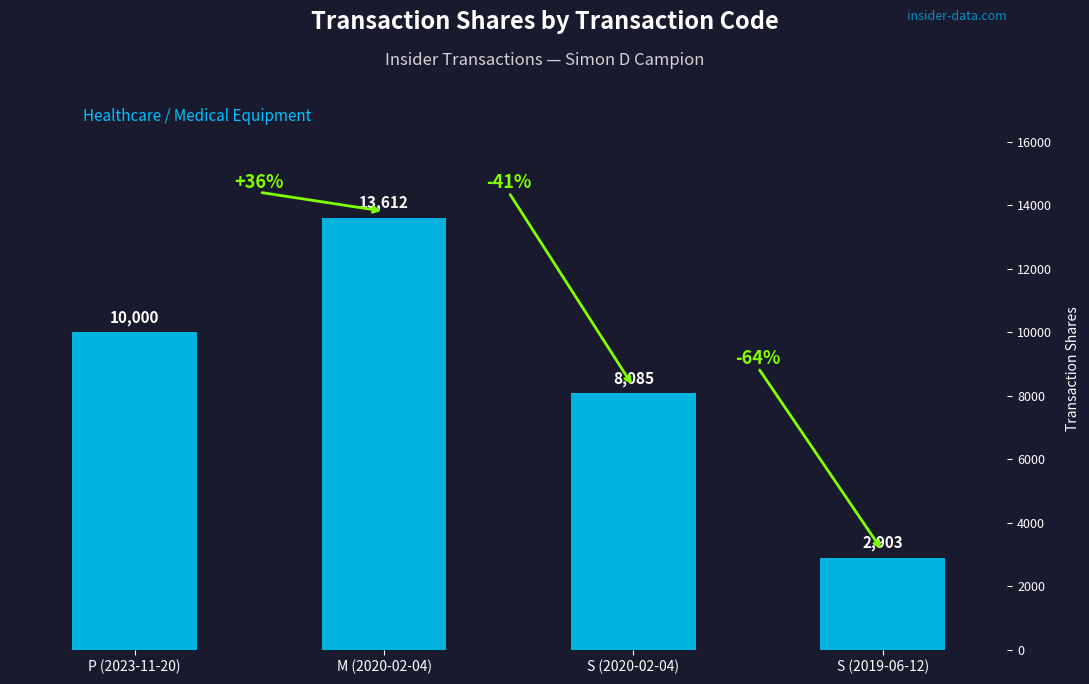

List the labels in order of value, largest first.

M (2020-02-04), P (2023-11-20), S (2020-02-04), S (2019-06-12)